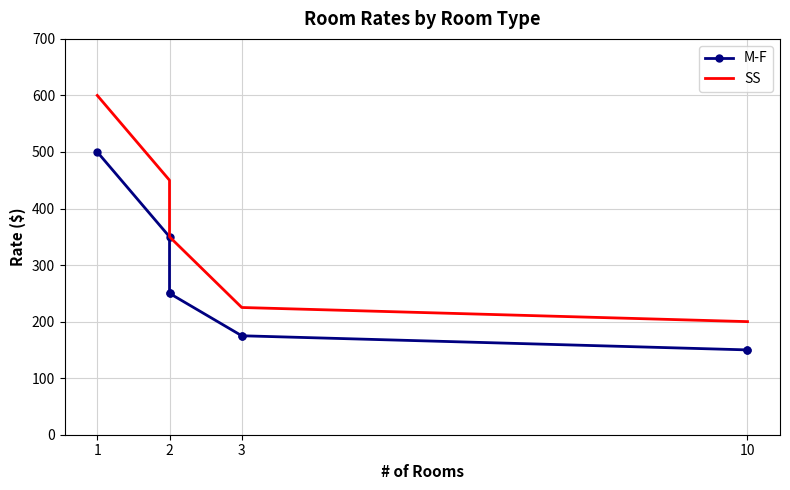

List the series in order of their overall mean, lowest first.

M-F, SS